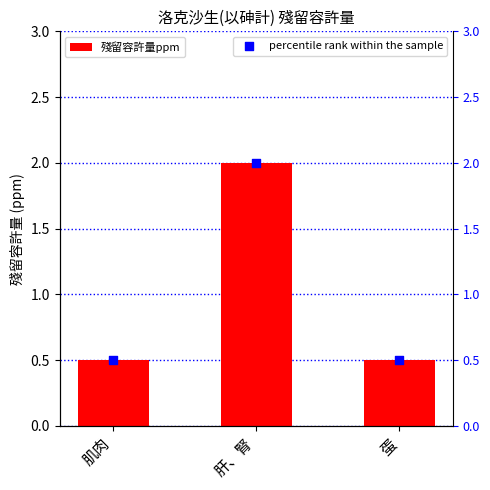

At which category is the sum across all series the highest?

肝、腎